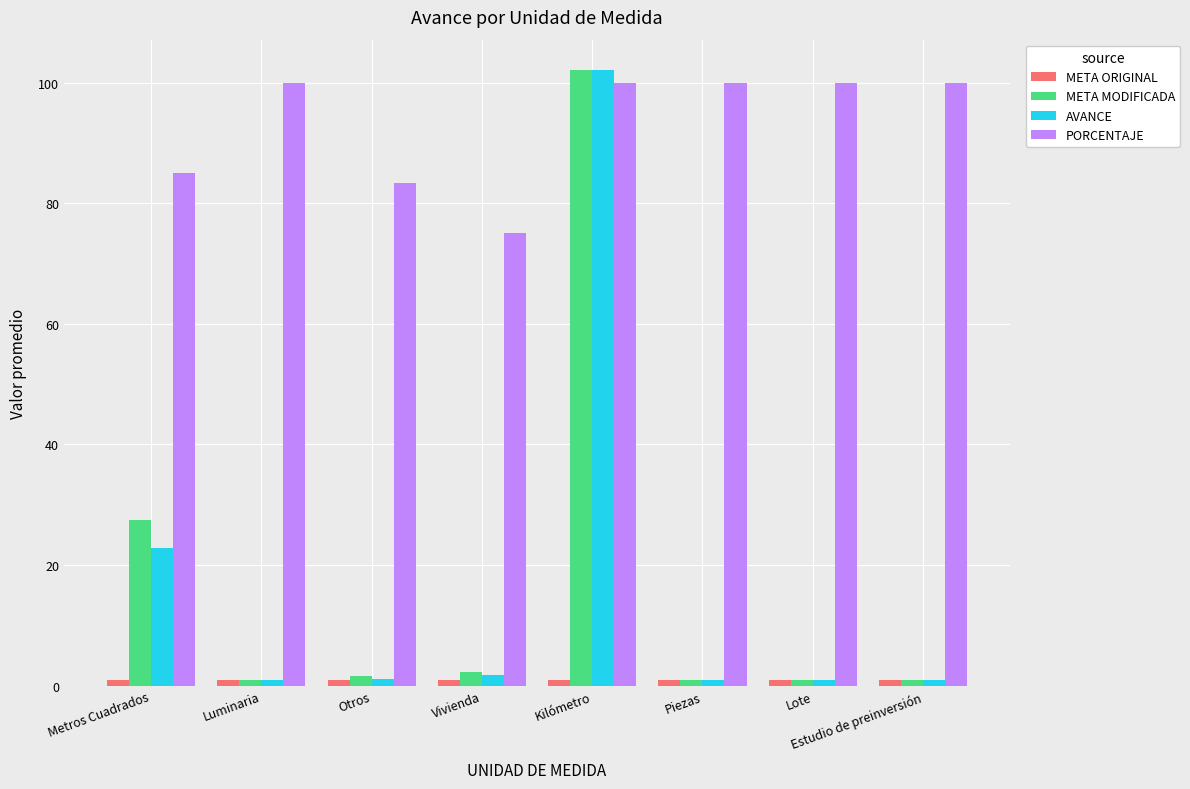

Between Vivienda and Lote, which series saw the biggest shift?

PORCENTAJE